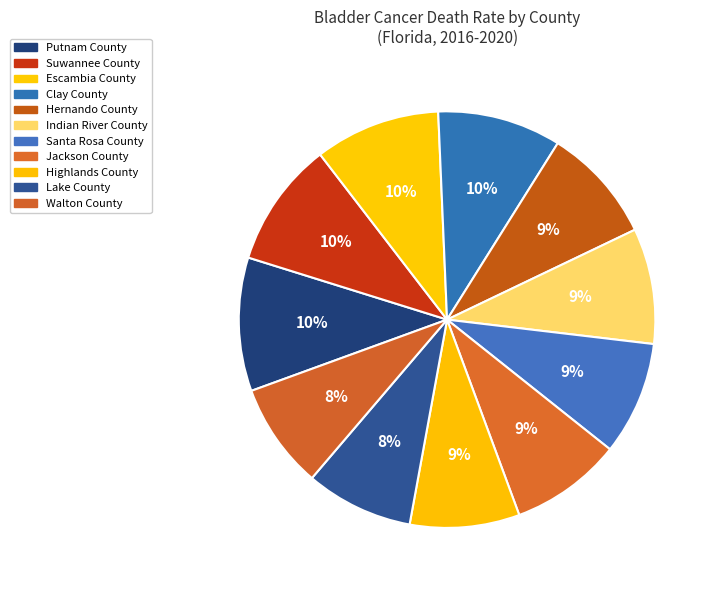

To the nearest percent, what is the average slice percentage?

9%